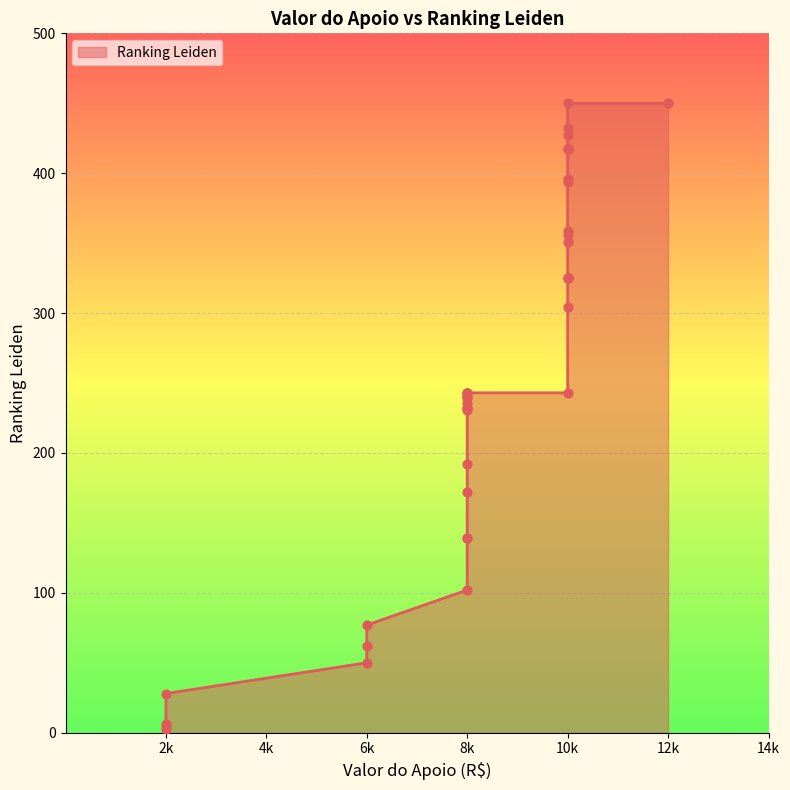

Approximately how many times larger is the value at 2k compared to 10k?

0.1